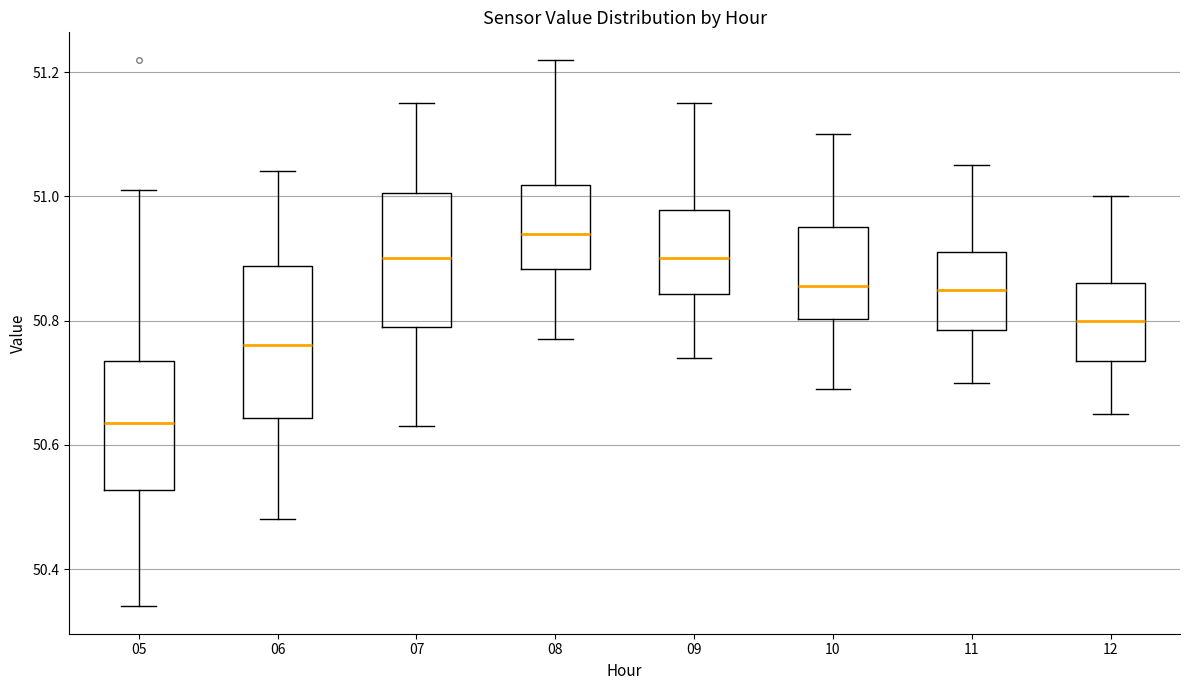

Comparing the boxes themselves (not the whiskers), which one is the tallest?

06